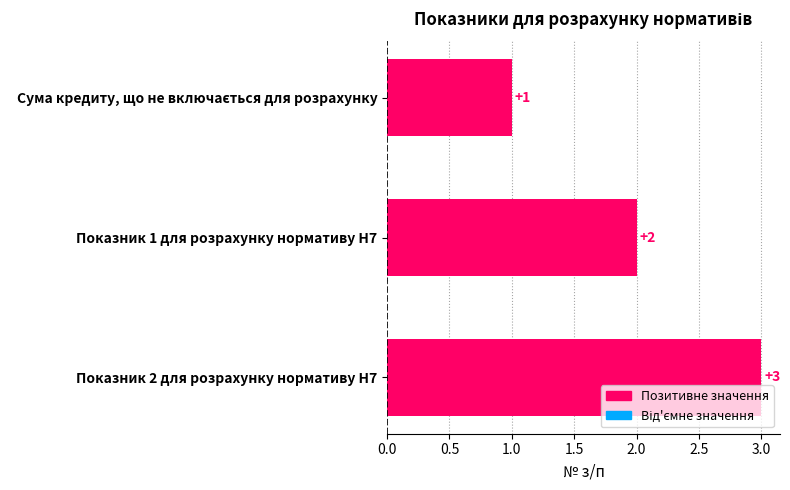

Does the chart contain any negative values?

No